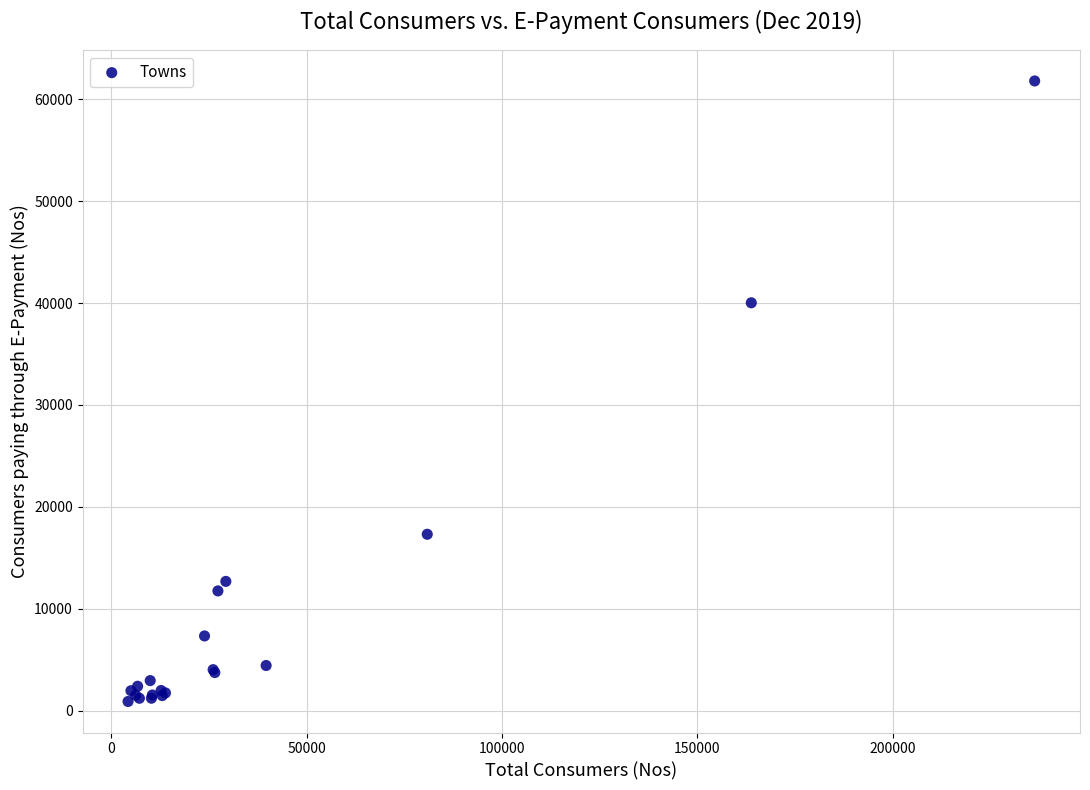

What Y value in the scatter plot is closest to 31347?

40021